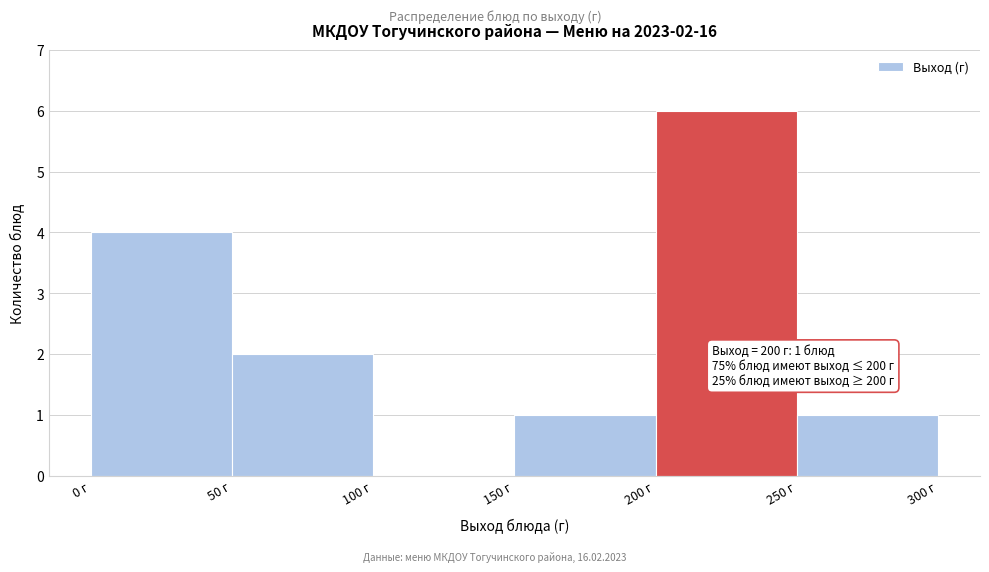

Over which range of the x-axis is the bar tallest?

200 to 250